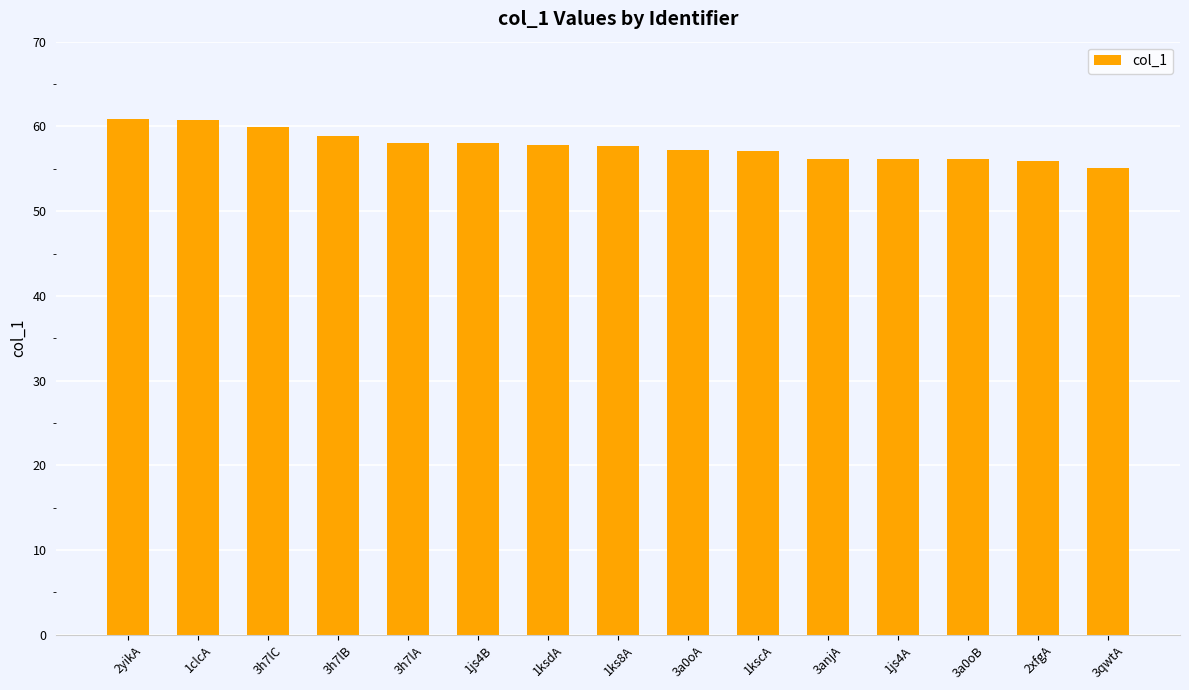

What is the smallest value displayed?

55.1